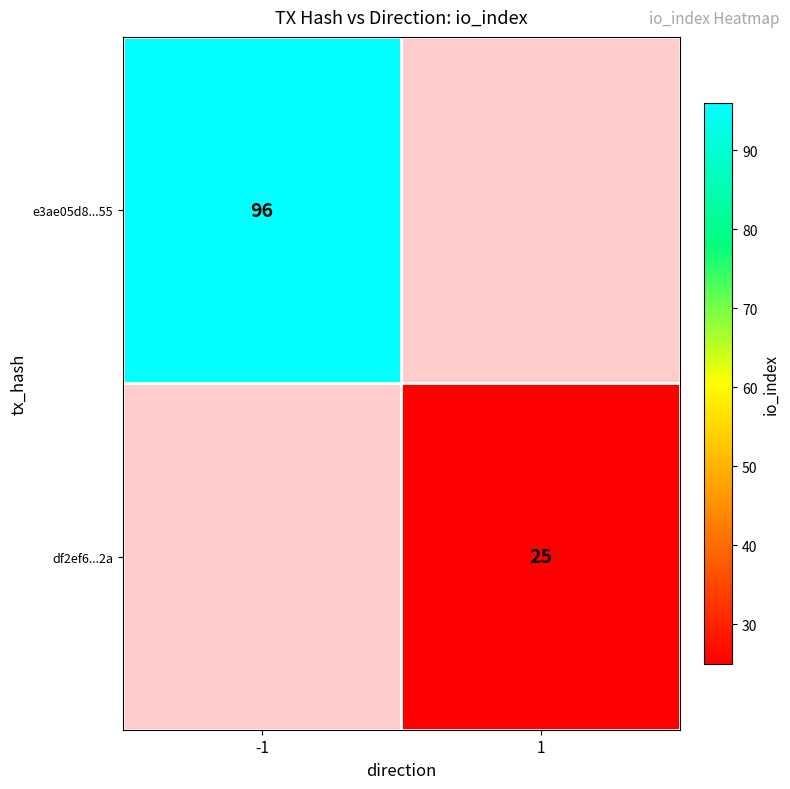

True or false: df2ef6...2a has a value of 40 at 1.

False